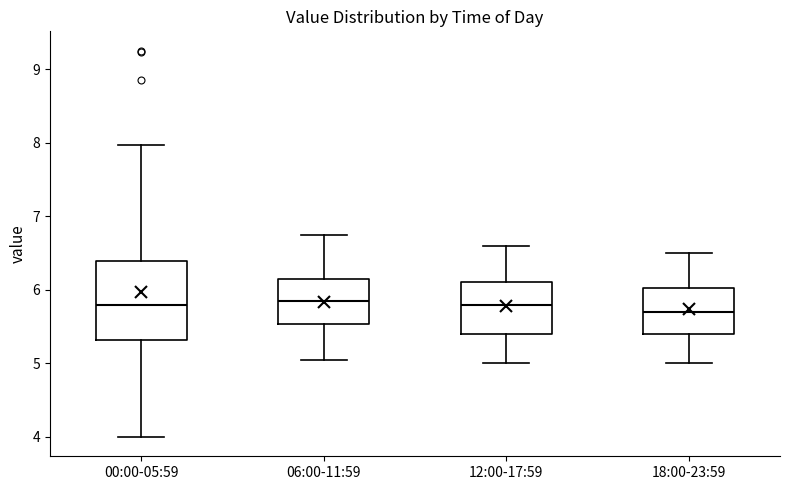

Where is the lower edge of the box for 06:00-11:59 on the y-axis? The values are not printed on the chart, so give them approximately, as read against the axis.

5.5